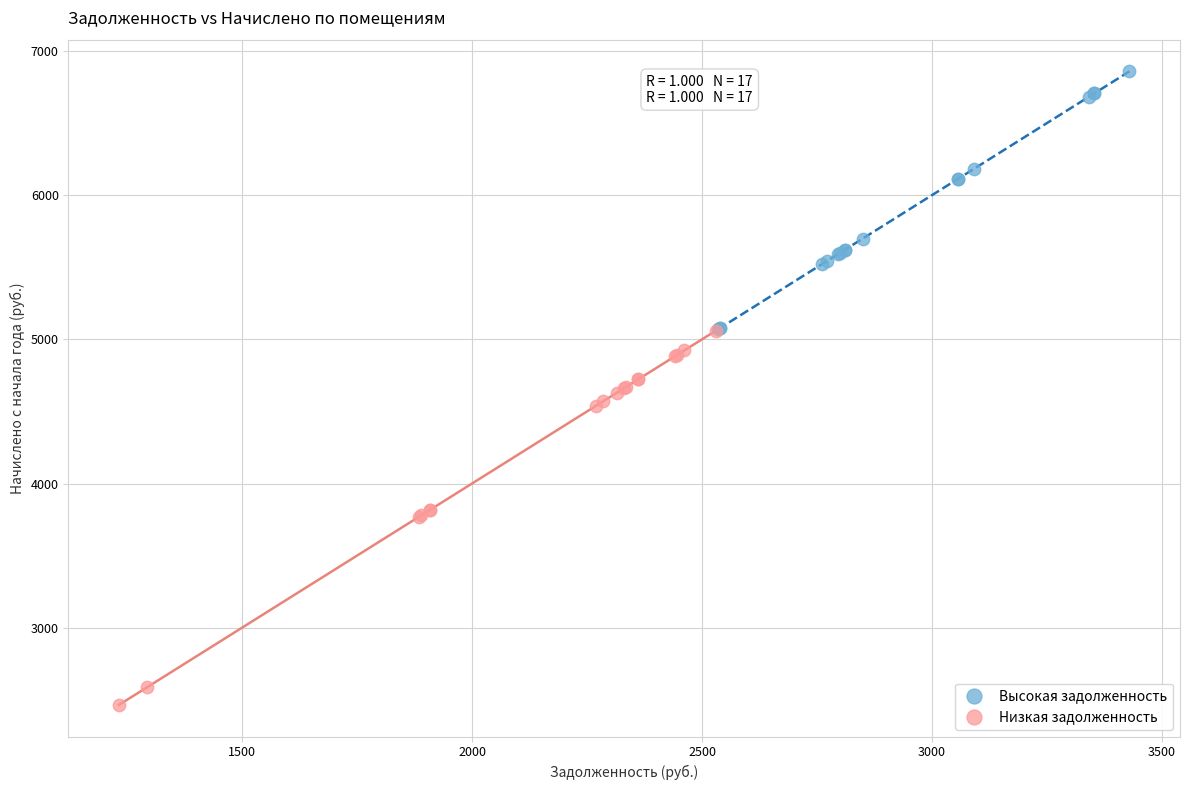

Which series contains the lowest Y value?

Низкая задолженность